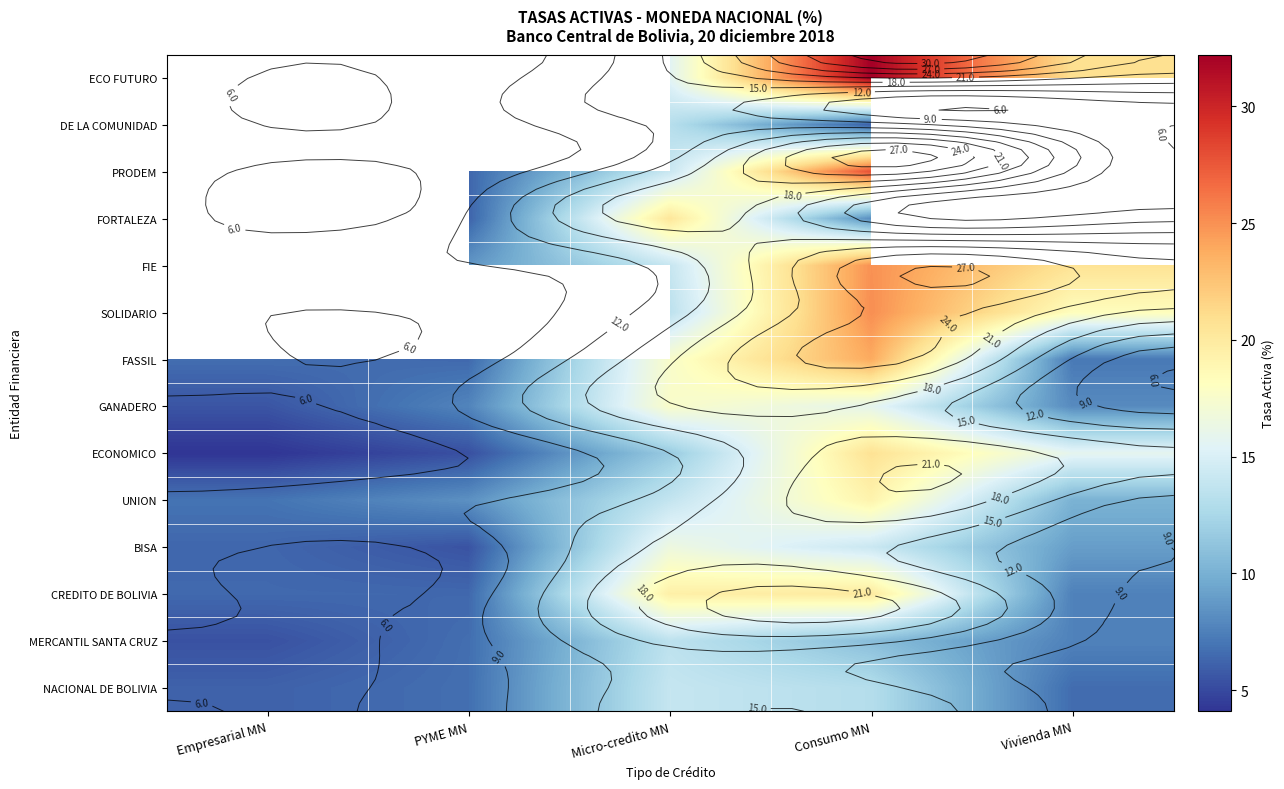

What is the total value across all series at Micro-credito MN?

214.9